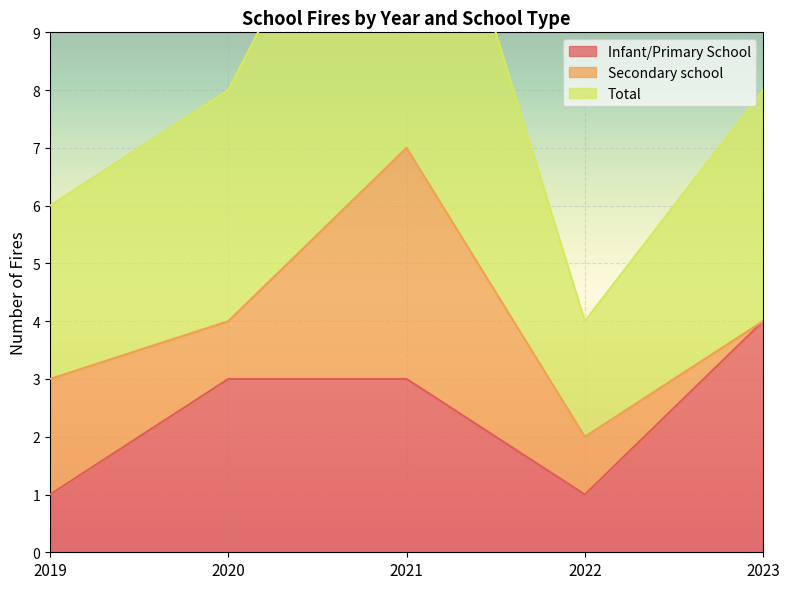

How many values in the Infant/Primary School series exceed 3?

1